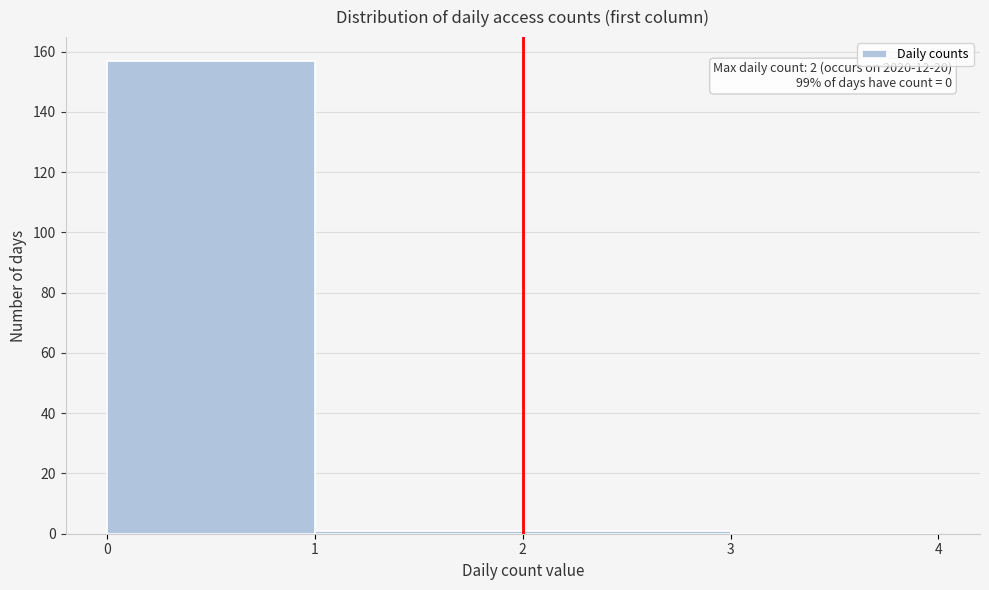

Which range on the x-axis has the tallest bar?

0 to 1